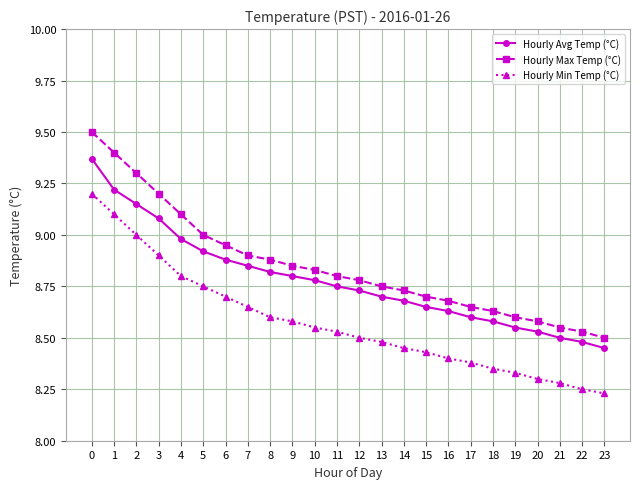

What is the sum of all Hourly Min Temp (°C) values?

205.7